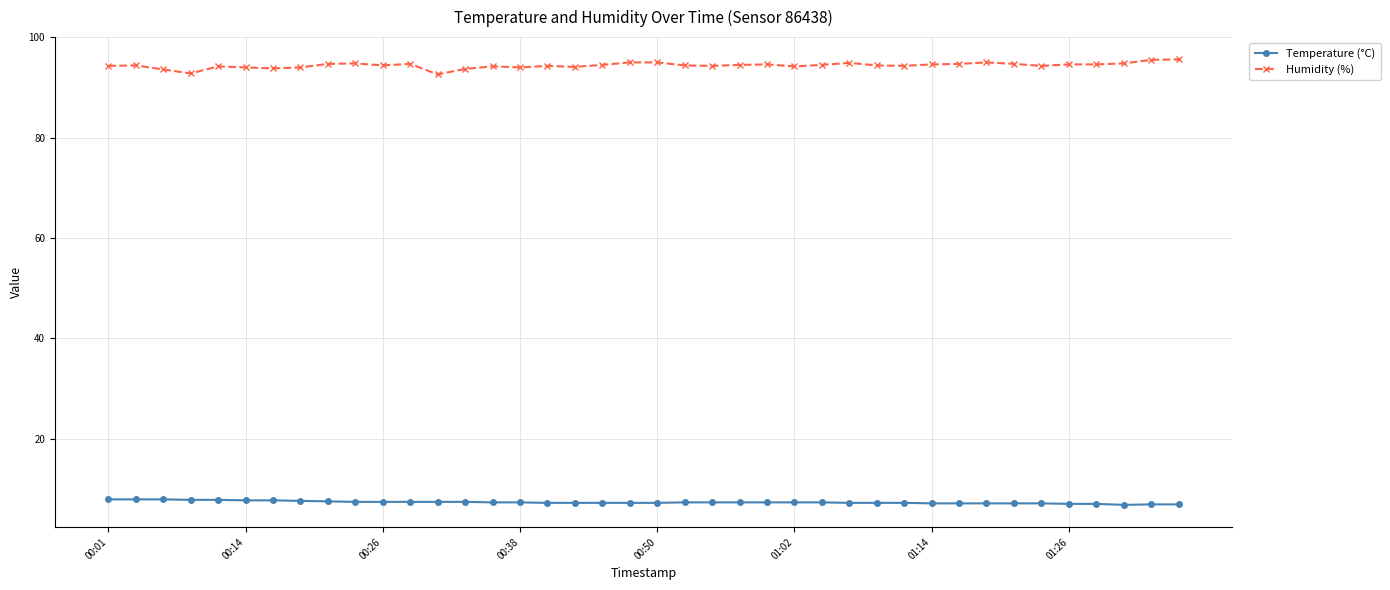

Rank the series by their maximum value, from highest to lowest.

Humidity (%), Temperature (°C)